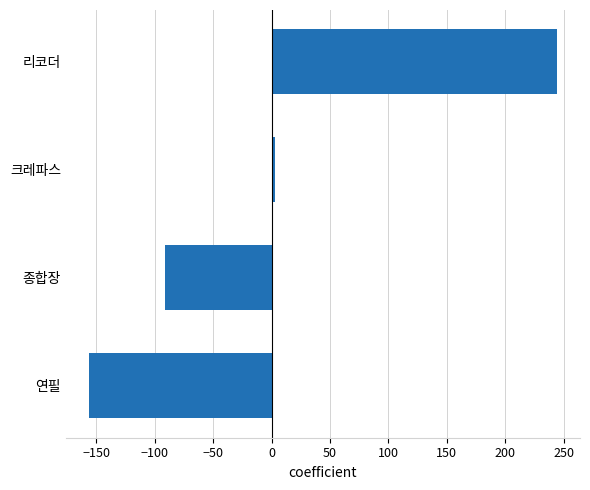

At which label is the value closest to 44?

크레파스